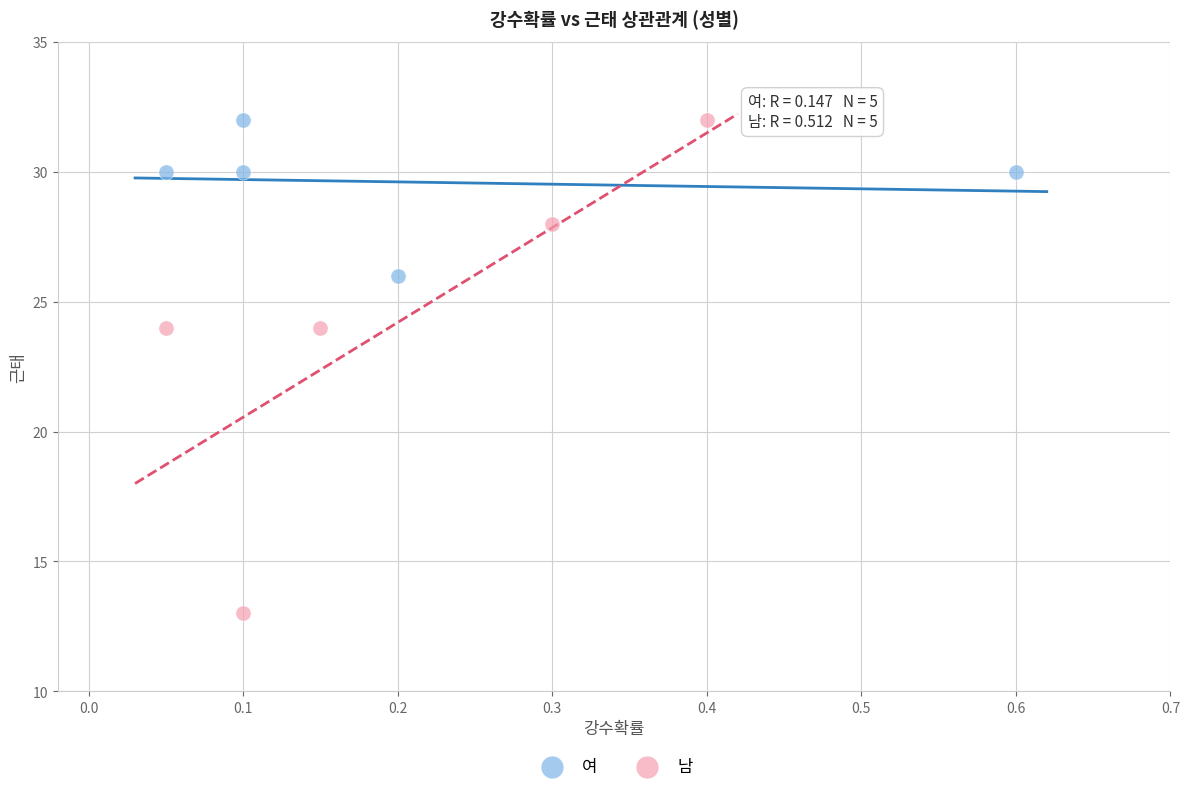

Which series has the widest spread of Y values?

남